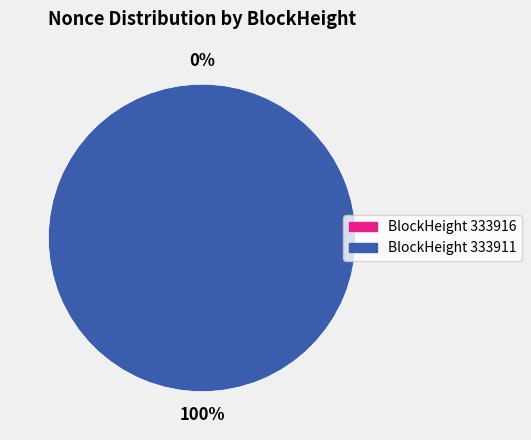

Which category has the biggest portion of the pie?

333911